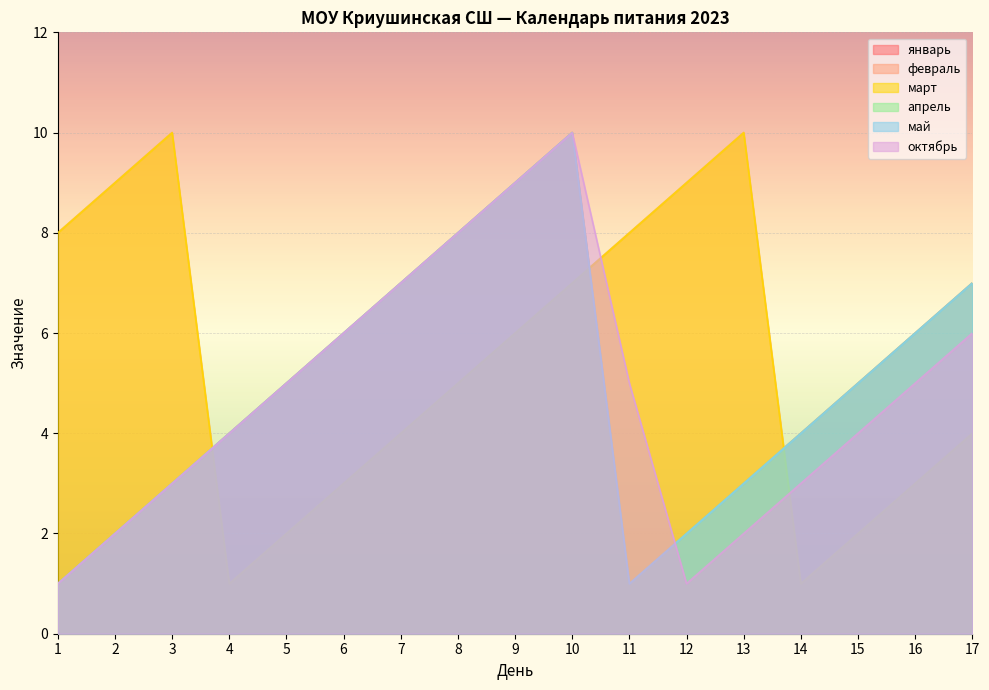

At which label is январь closest to 5?

5